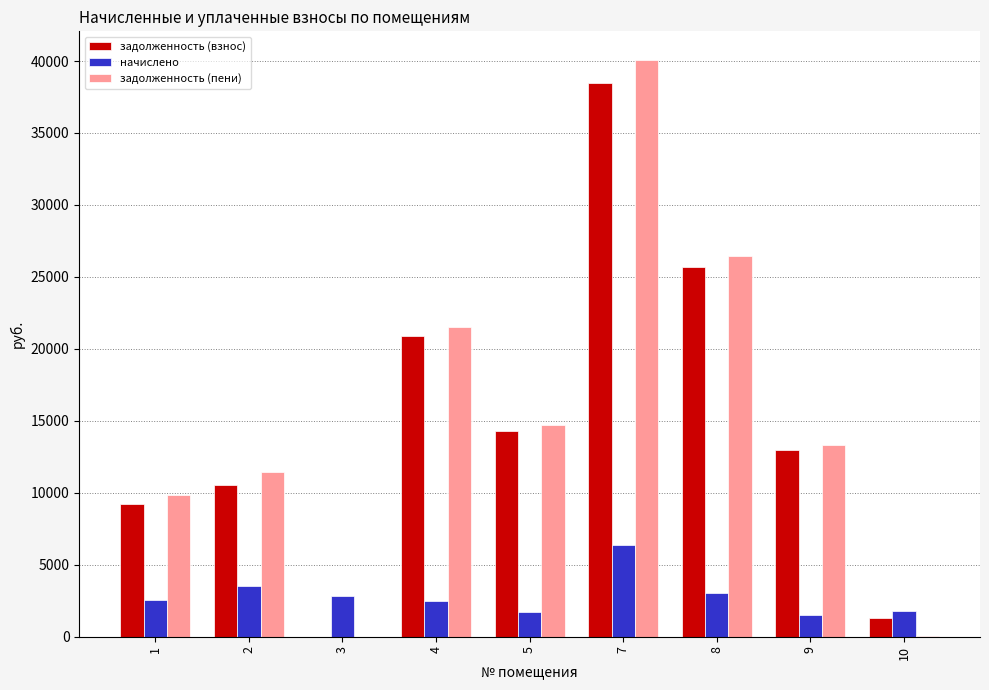

Which series has the largest total across all categories?

задолженность (пени)